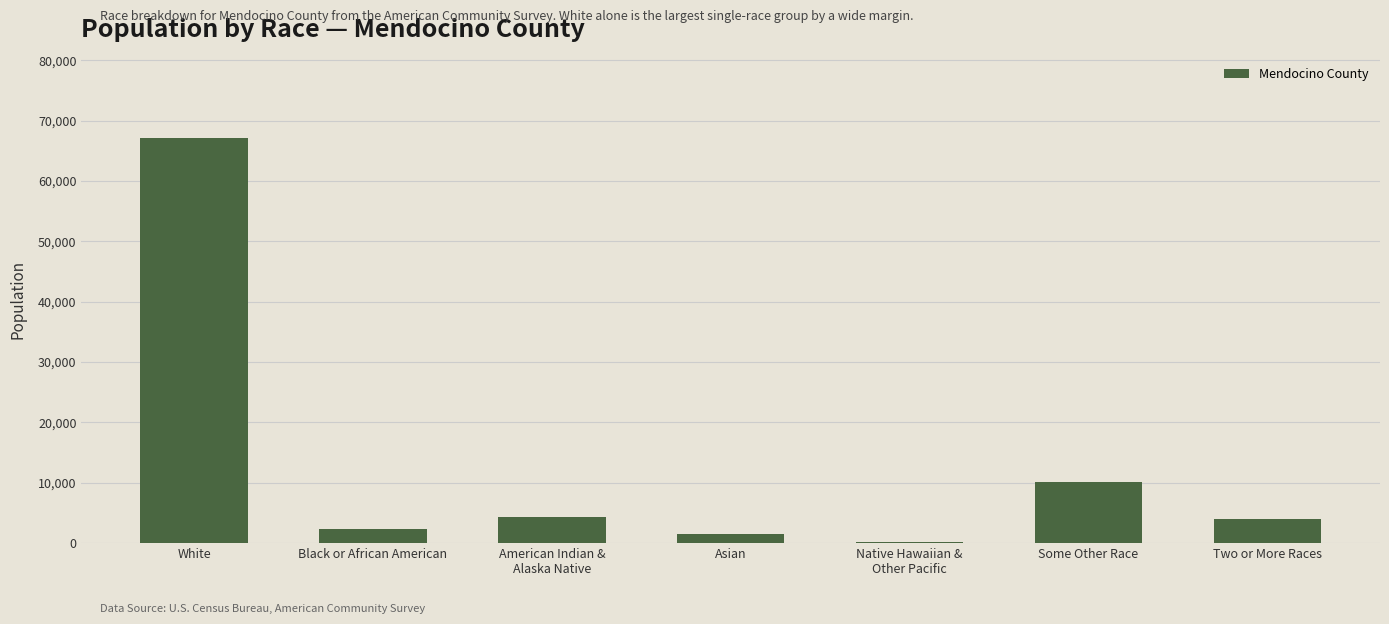

Is it true that the value at American Indian &
Alaska Native is 4277?

True